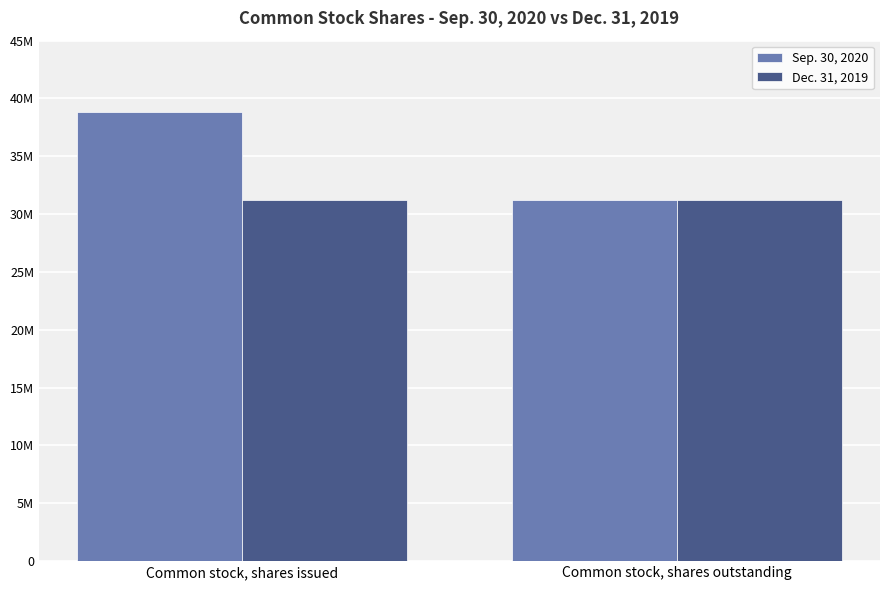

What is the sum of all Dec. 31, 2019 values?

62486058